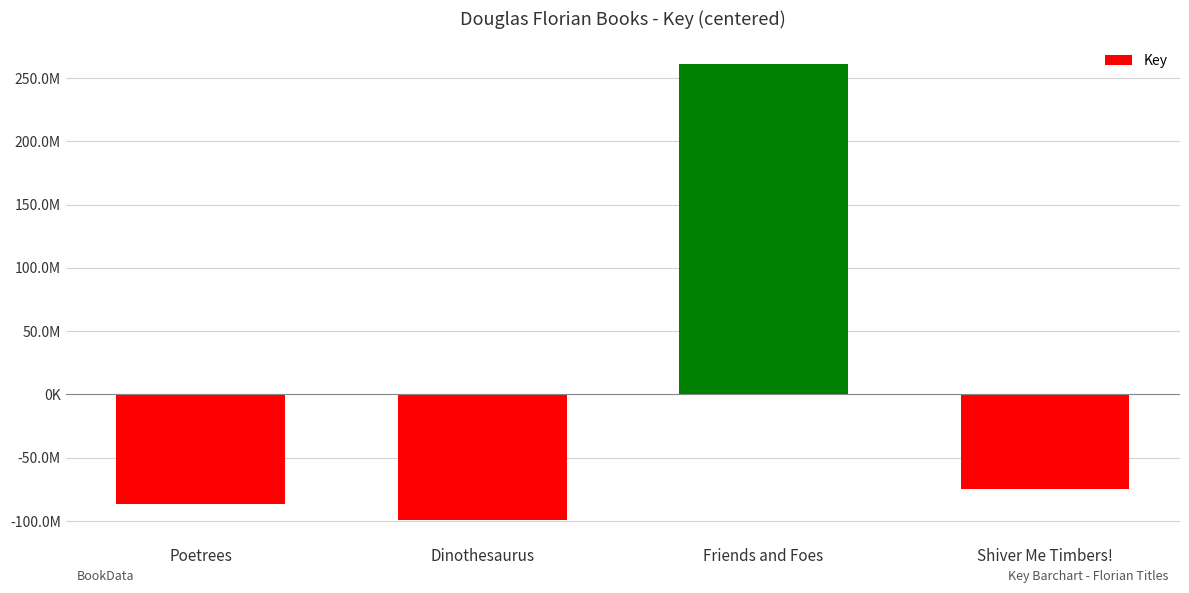

Reading left to right, transcribe all the data shown in this chart.

Poetrees=-86839860	Dinothesaurus=-99300107	Friends and Foes=261023633	Shiver Me Timbers!=-74883666